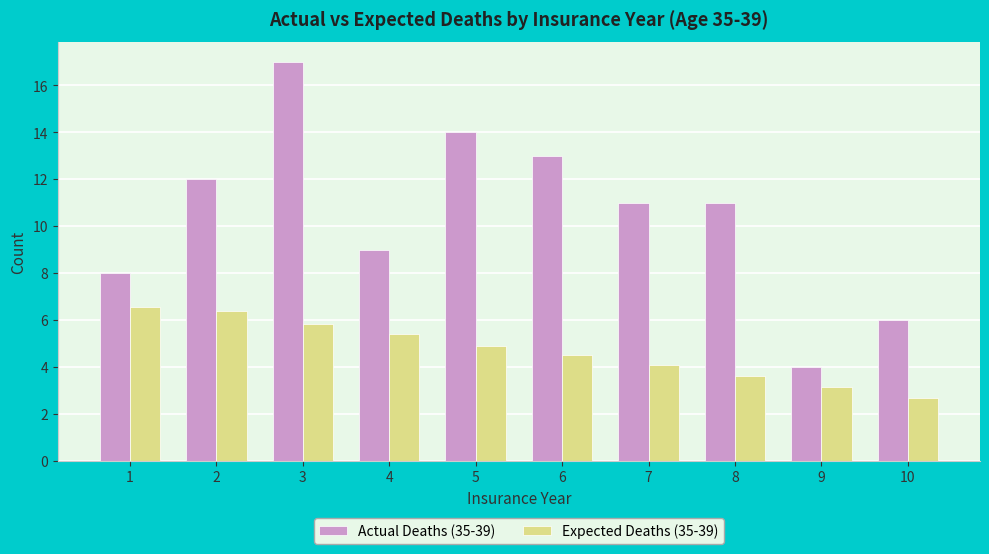

Which series has the widest spread of values?

Actual Deaths (35-39)